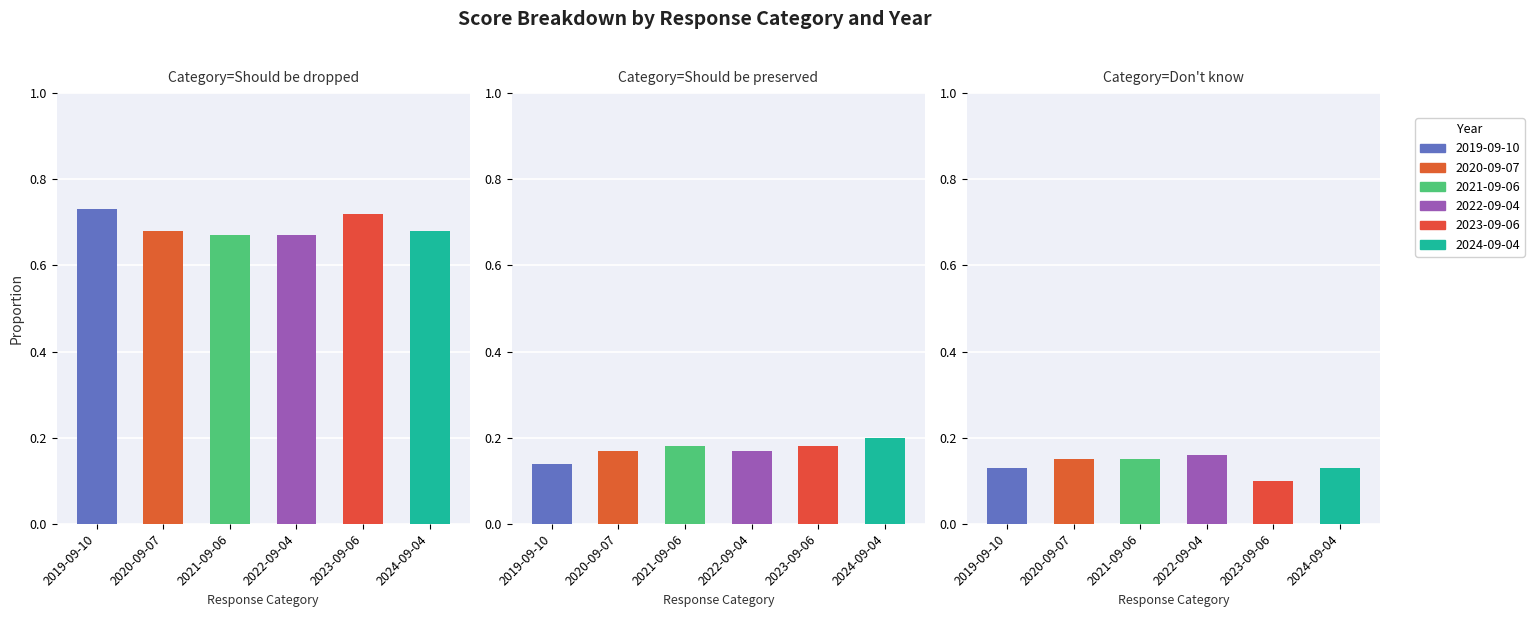

Which series has the widest spread of values?

2023-09-06